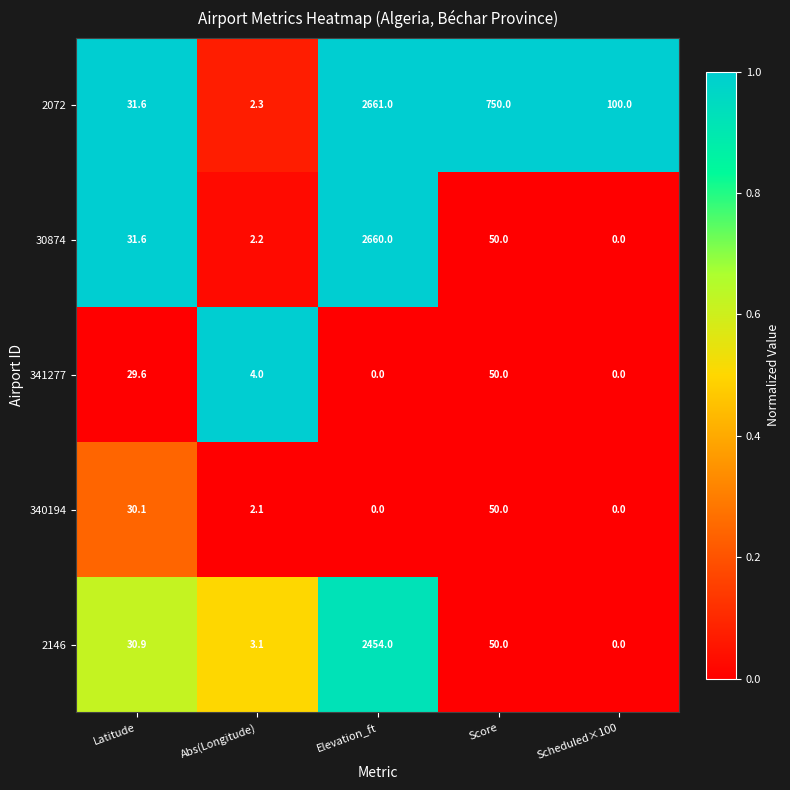

Where does the 2146 series first go above 30?

Latitude